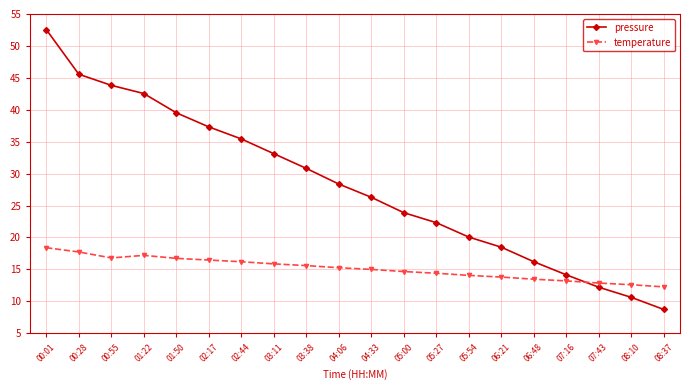

What is the smallest value displayed?

8.7